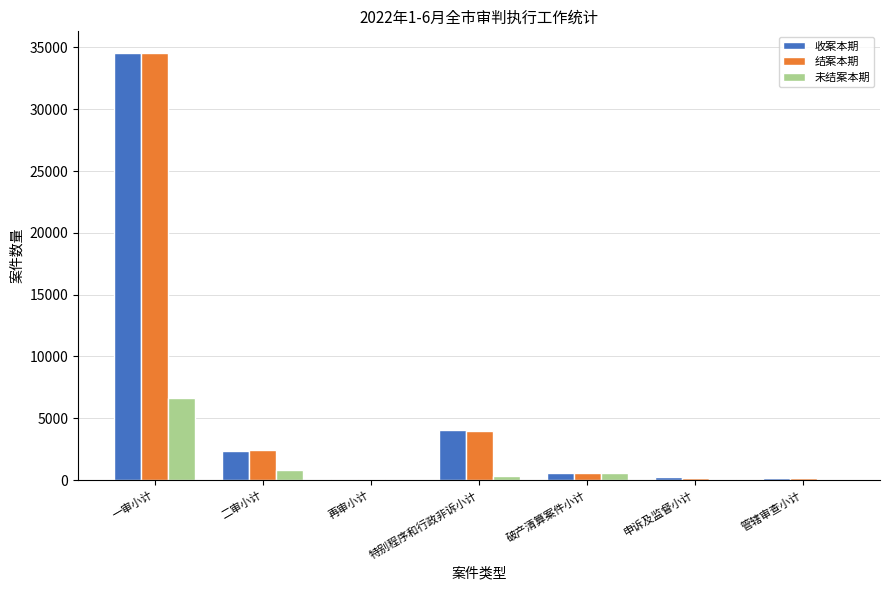

What is the total value across all series at 二审小计?

5527